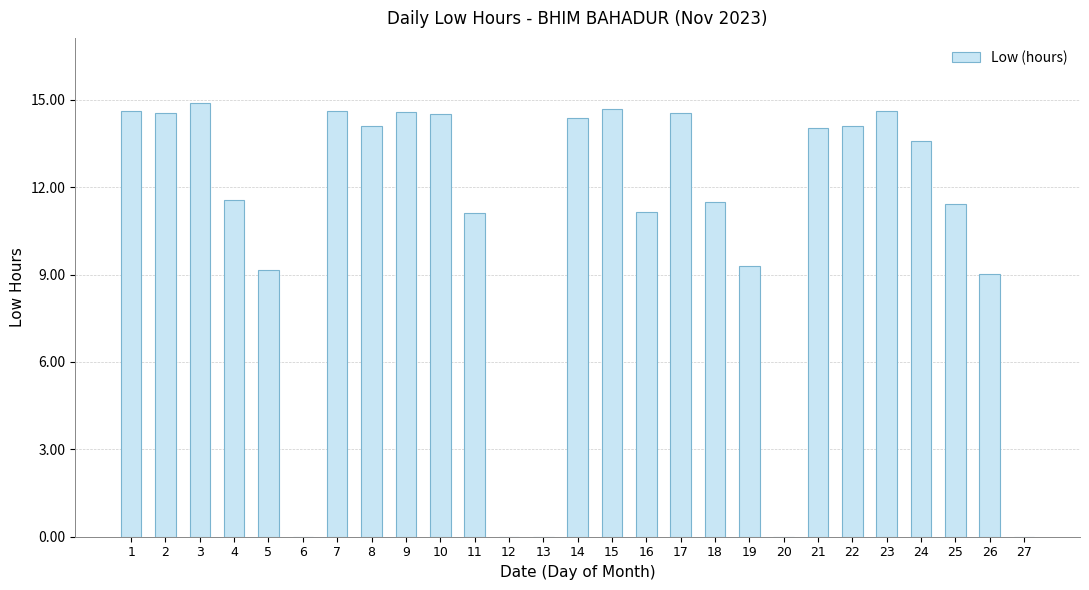

Are the bars horizontal?

No